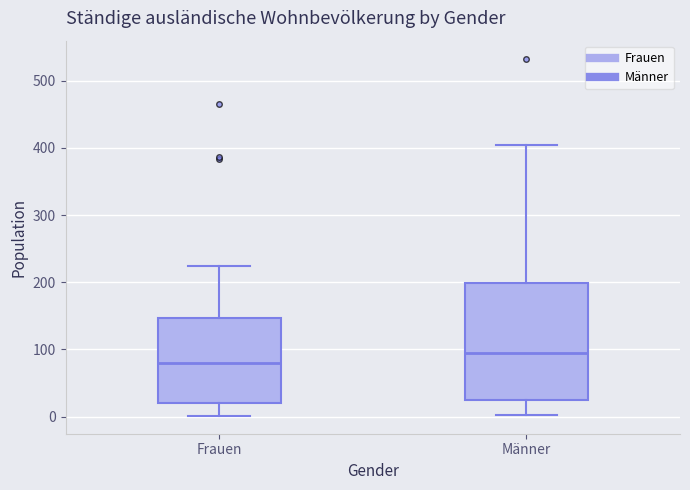

Reading left to right, read every box against the y-axis: the position of its median line, the range the box covers, and the ends of its whiskers. The values are not printed on the chart, so give them approximately, as read against the axis.

Frauen: median 80, box 20 to 150, whiskers 0 to 220
Männer: median 90, box 20 to 200, whiskers 0 to 410